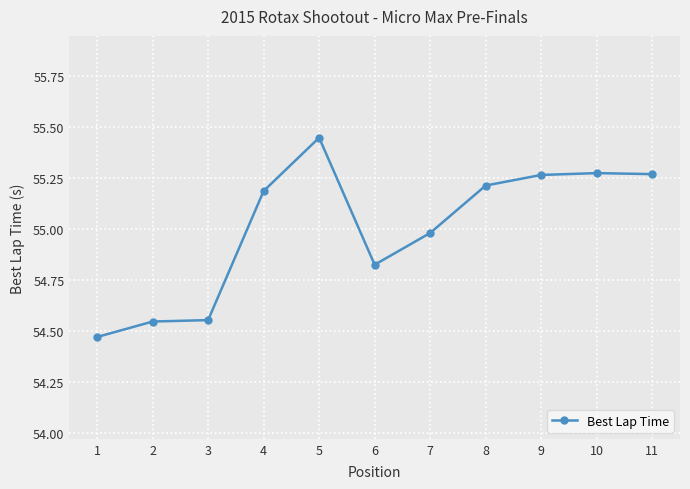

Is it true that the value at 7 is 55.0?

True